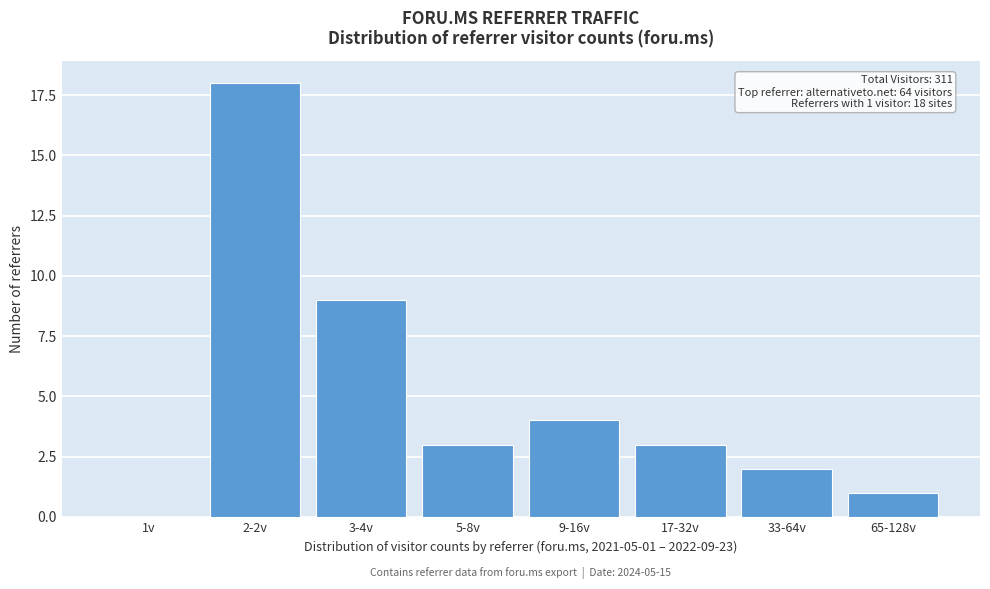

Reading right to left, list all the values displayed in this chart.

65-128v=1	33-64v=2	17-32v=3	9-16v=4	5-8v=3	3-4v=9	2-2v=18	1v=0